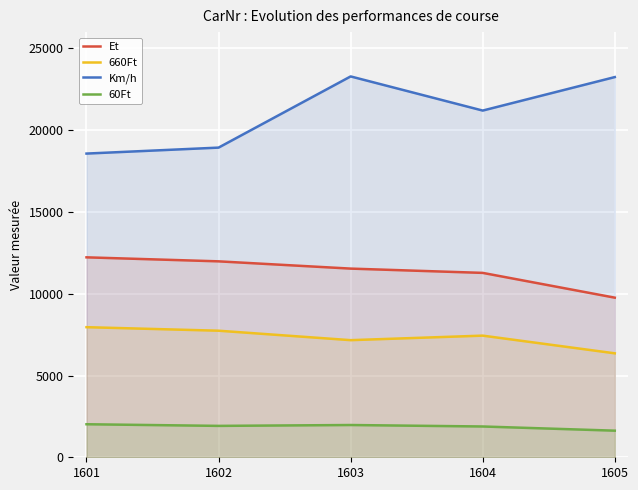

Which has a higher value, 1603 or 1601?

1601